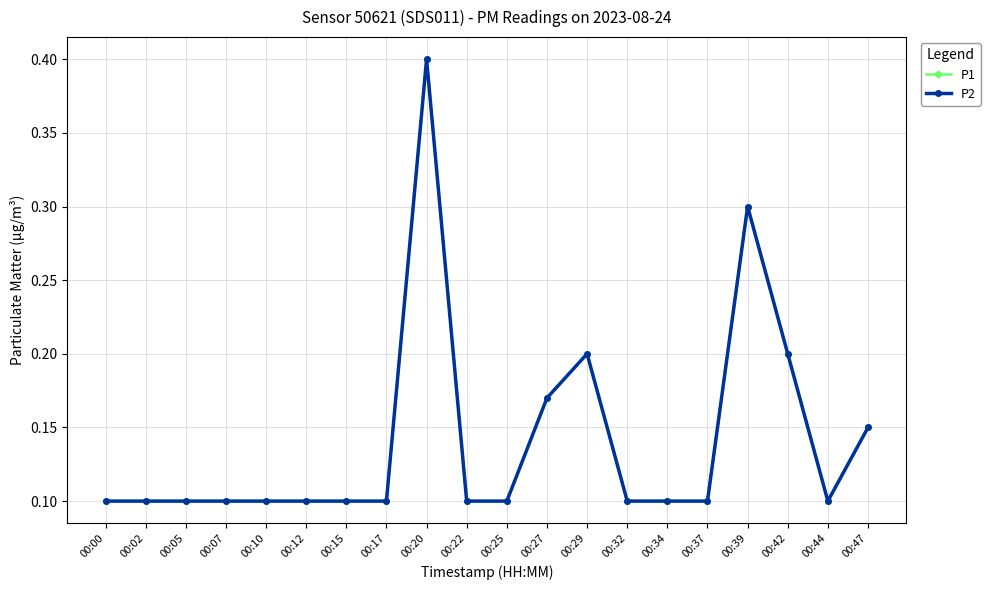

Does the chart have visible grid lines?

Yes